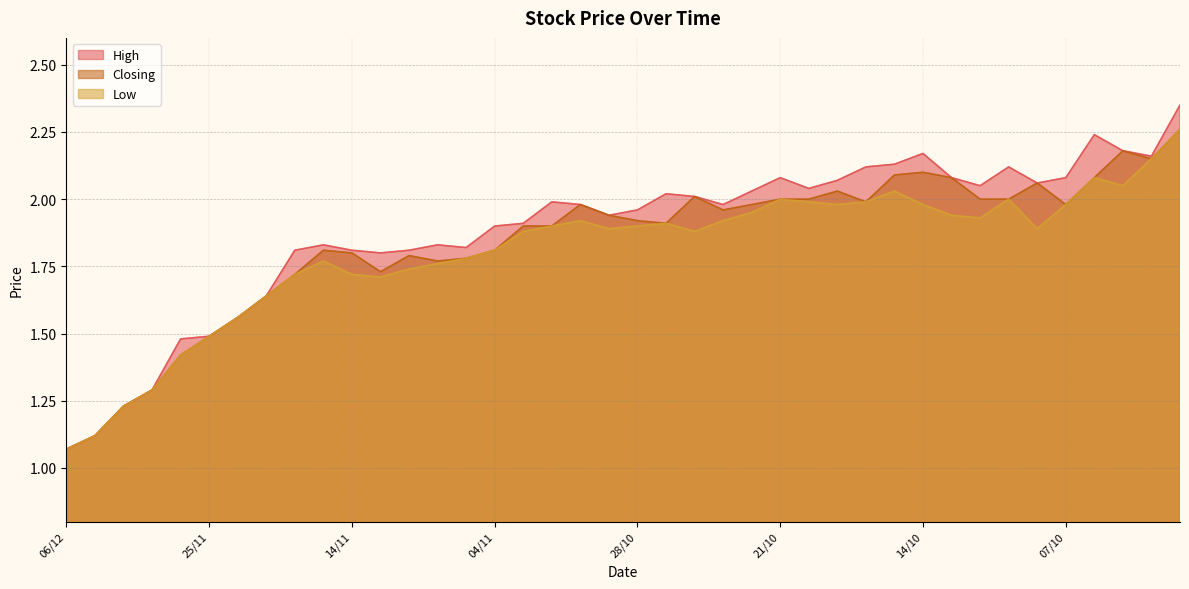

How many series are shown in this chart?

3